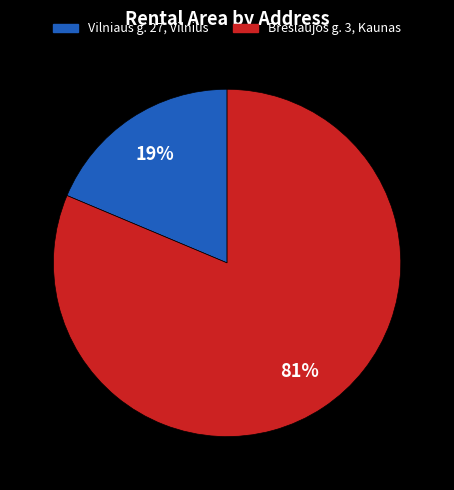

Which has a higher value, Breslaujos g. 3, Kaunas or Vilniaus g. 27, Vilnius?

Breslaujos g. 3, Kaunas